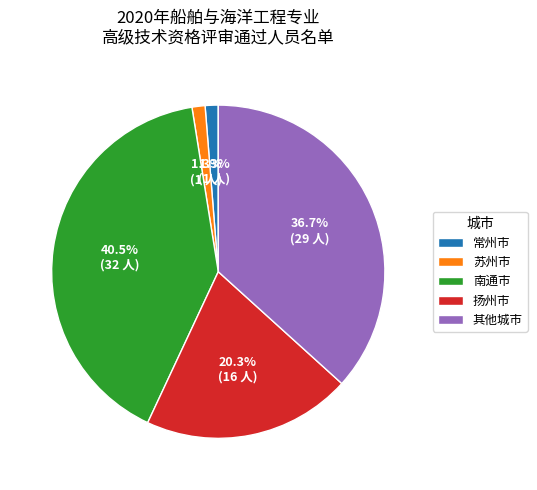

Do 南通市 and 苏州市 together represent more than half of the pie?

No